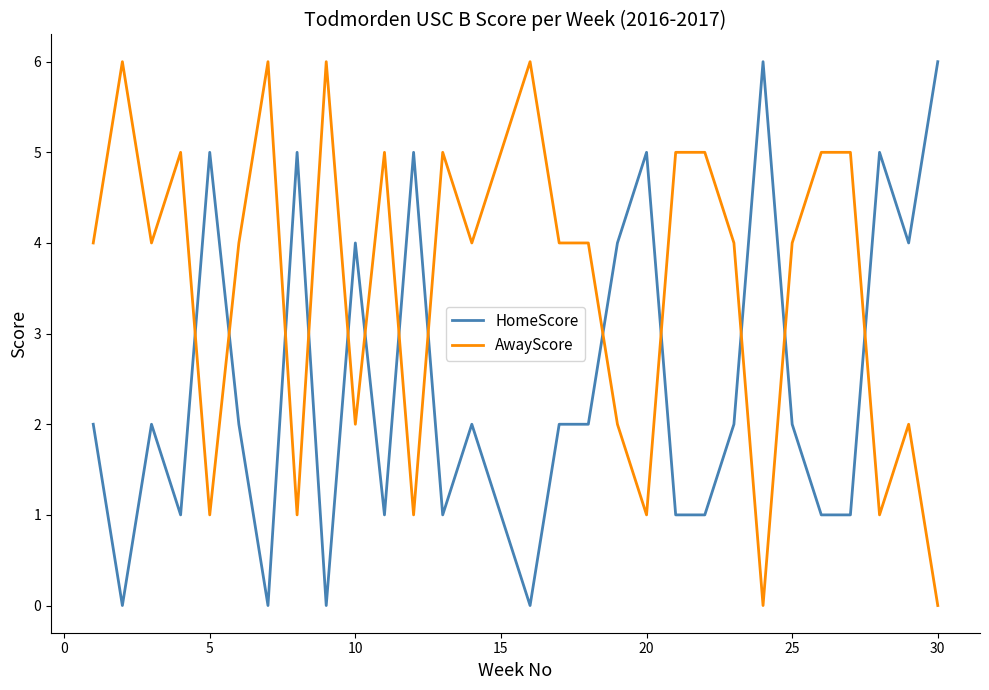

After their last crossing, which series has the higher values: AwayScore or HomeScore?

HomeScore